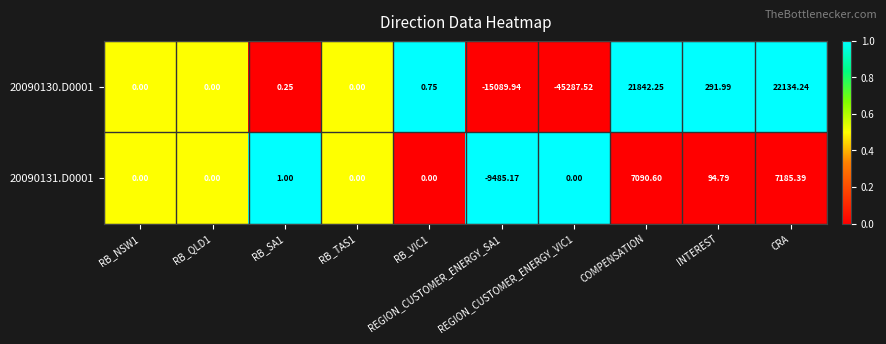

At which category is the sum across all series the highest?

CRA